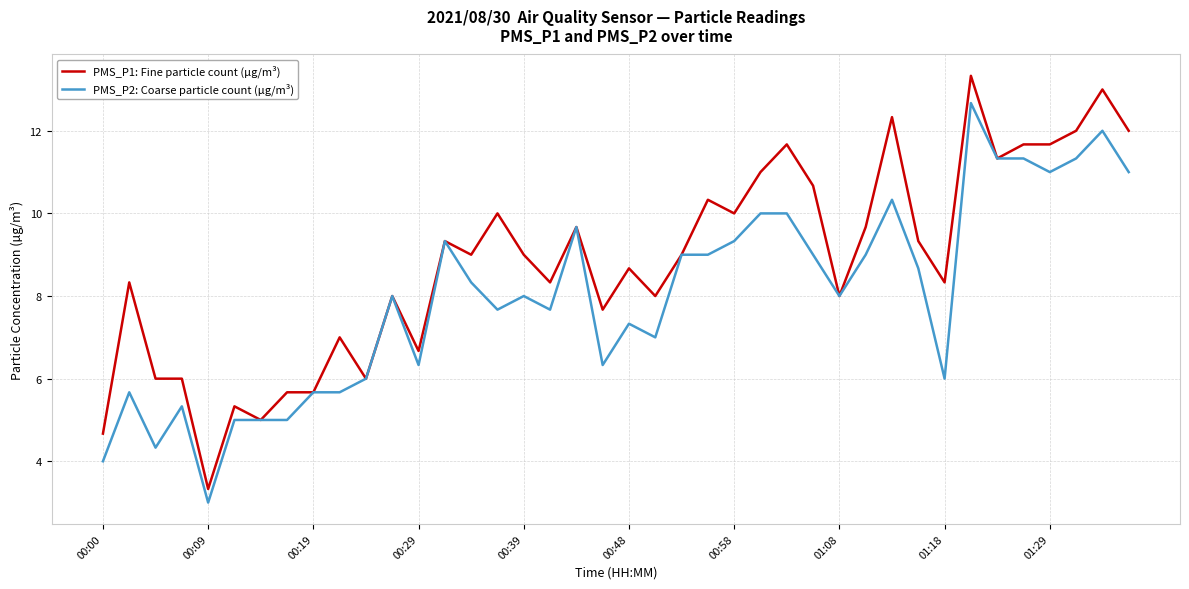

Rank the series by their maximum value, from highest to lowest.

PMS_P1: Fine particle count (µg/m³), PMS_P2: Coarse particle count (µg/m³)